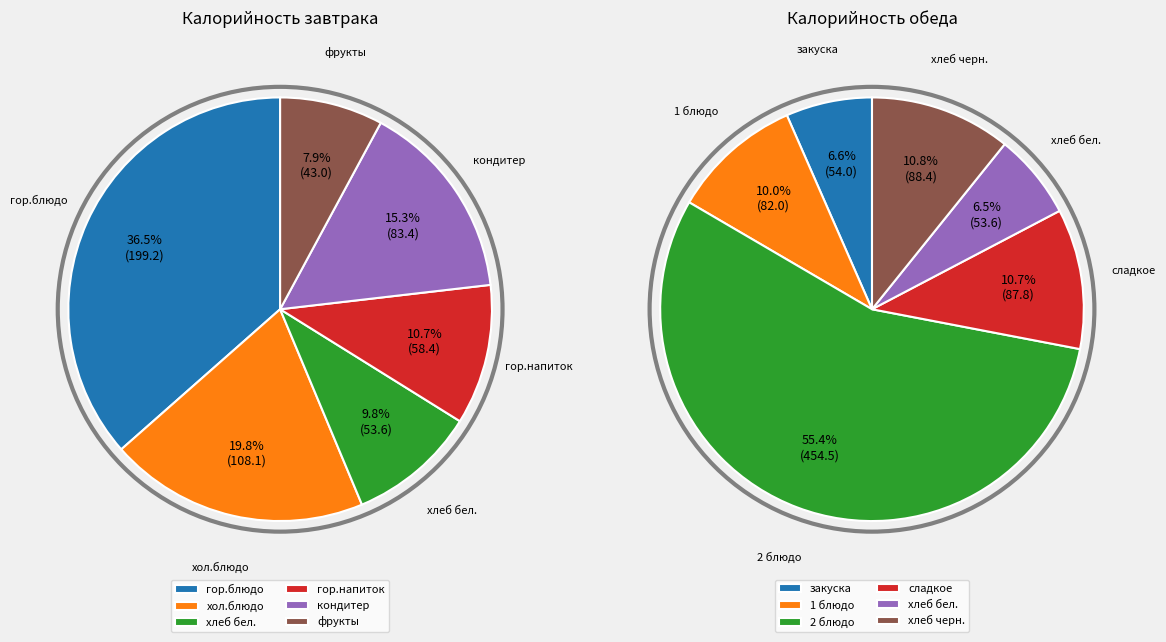

What portion of the pie excludes гор.блюдо?

63.5%